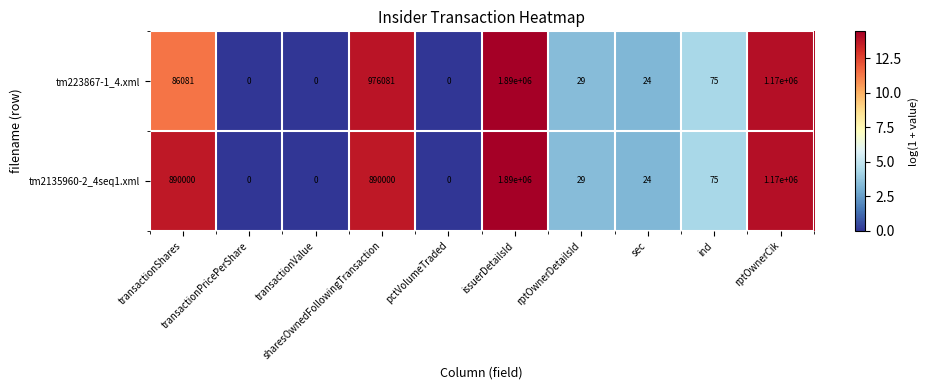

Which series has the largest total across all categories?

tm2135960-2_4seq1.xml